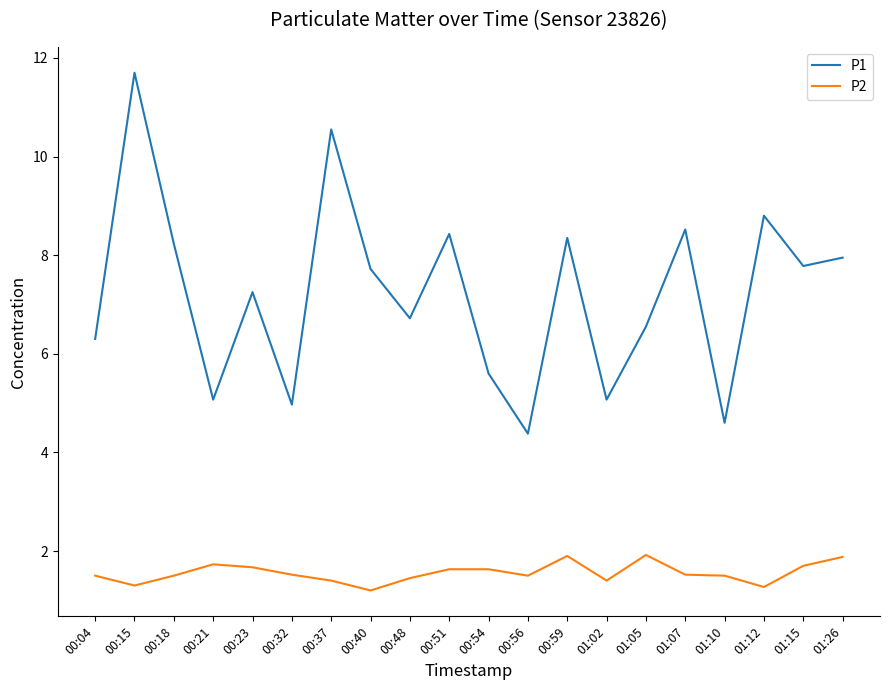

What value does the P2 series have at 00:37?

1.4